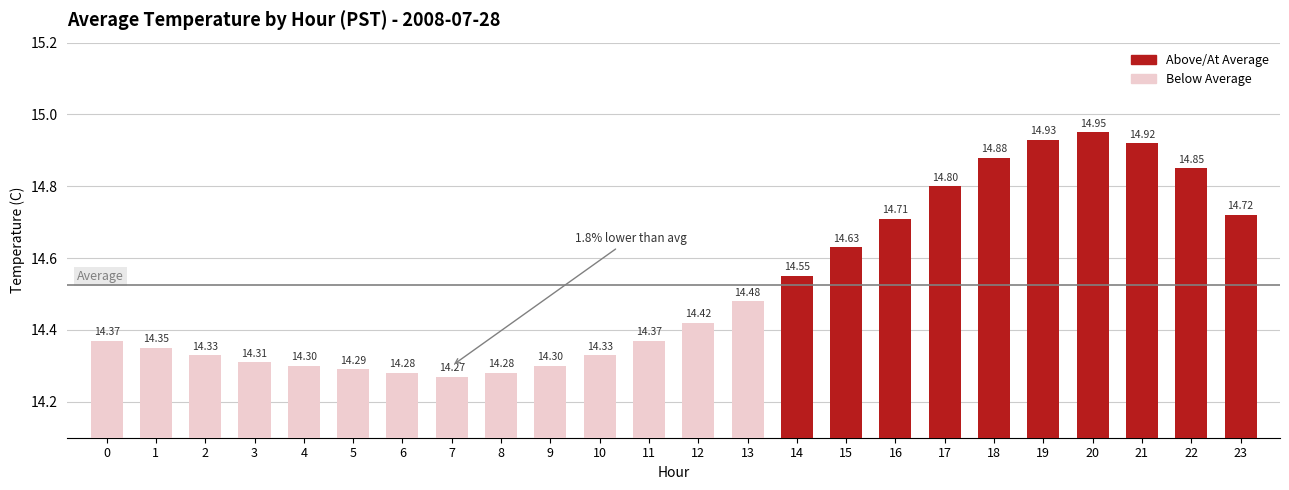

What is the sum of the values at 9 and 7?

28.6